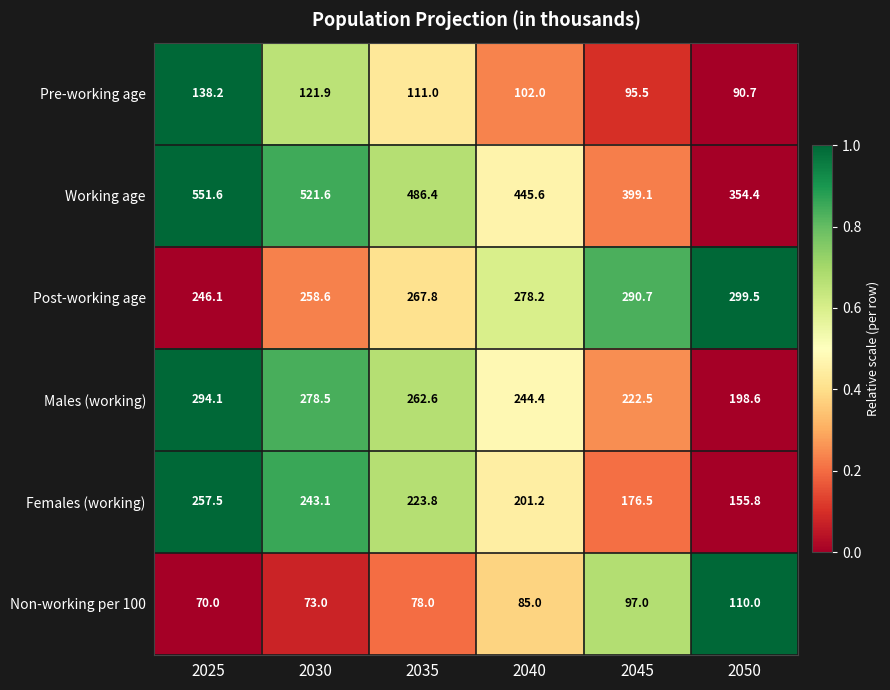

What is the sum of all Working age values?

2758.7